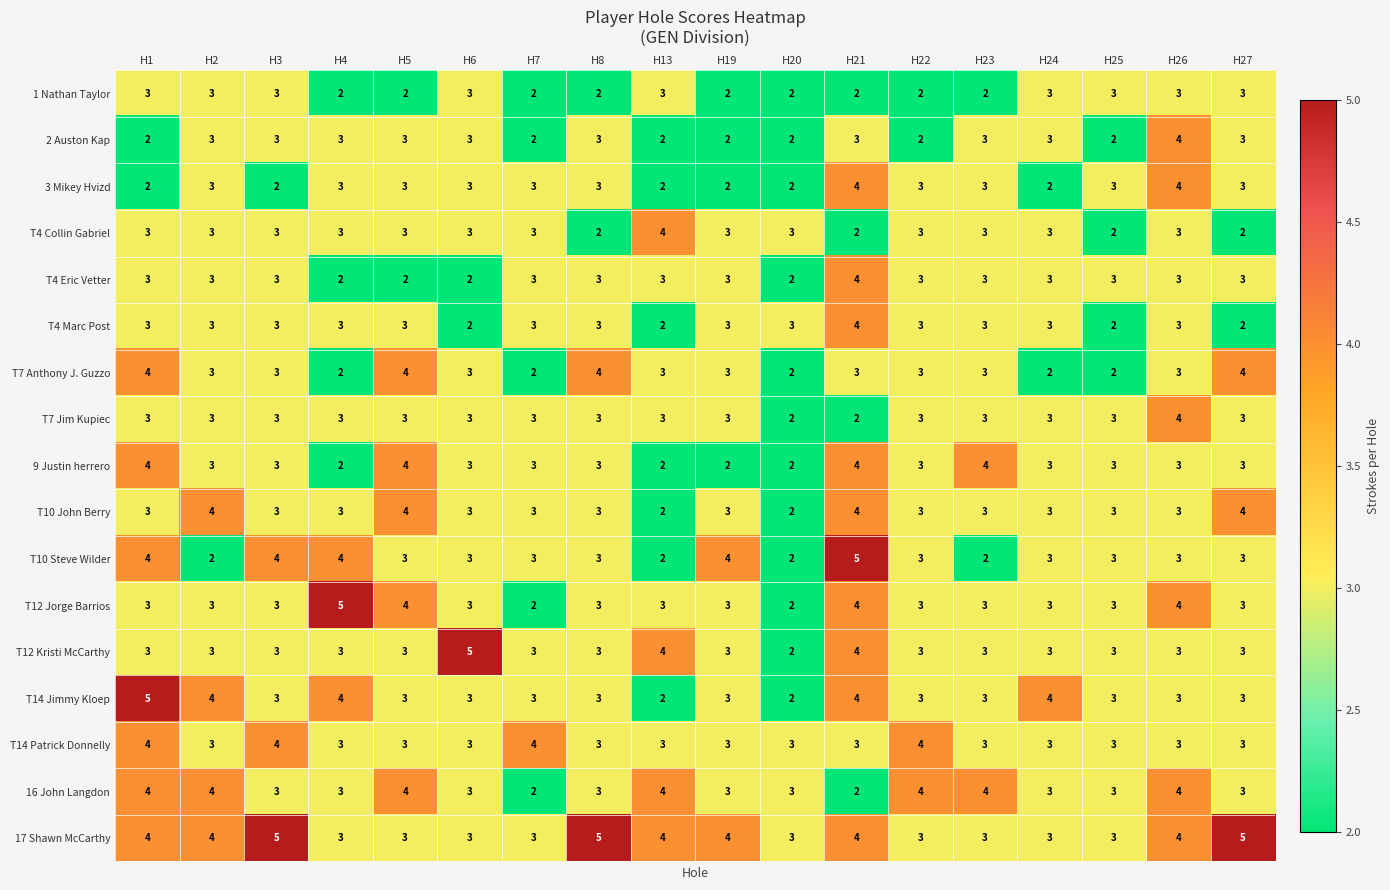

What is the average value of the T4 Collin Gabriel series?

3